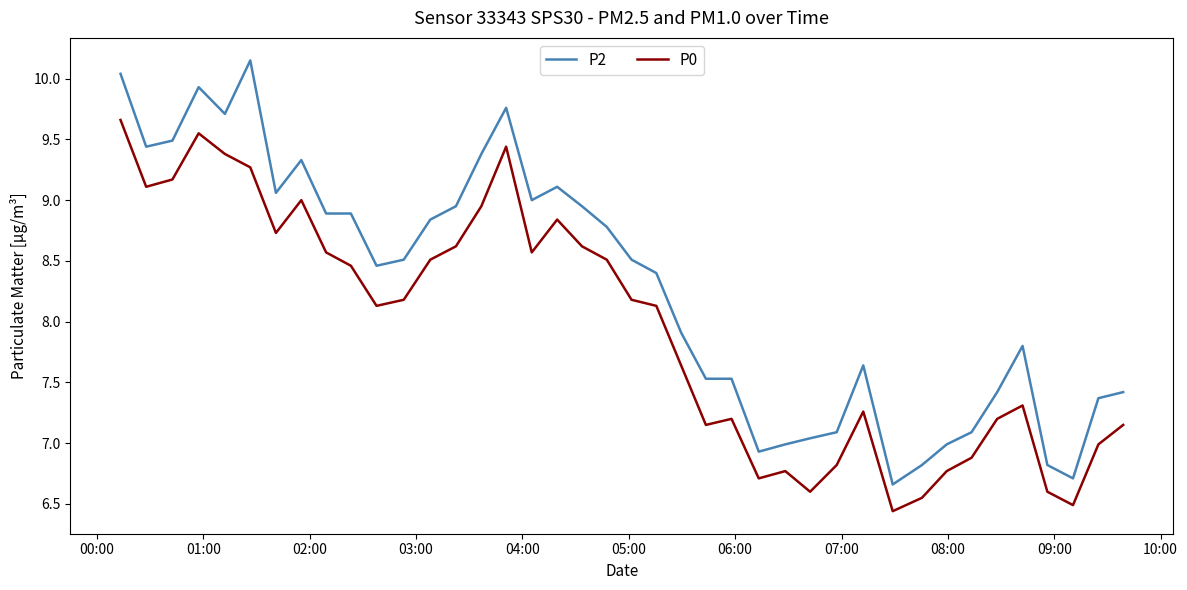

What is the lowest value of the P0 series?

6.4